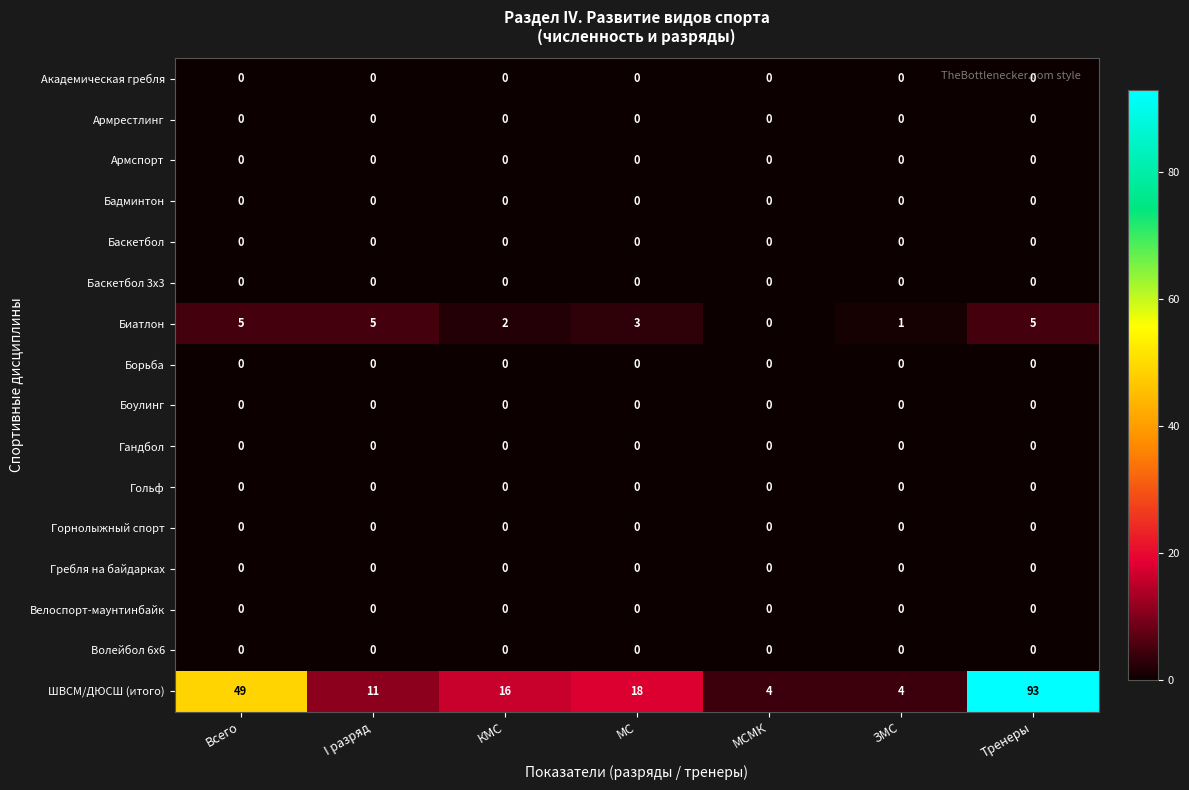

Which label corresponds to the largest value in the chart?

Тренеры